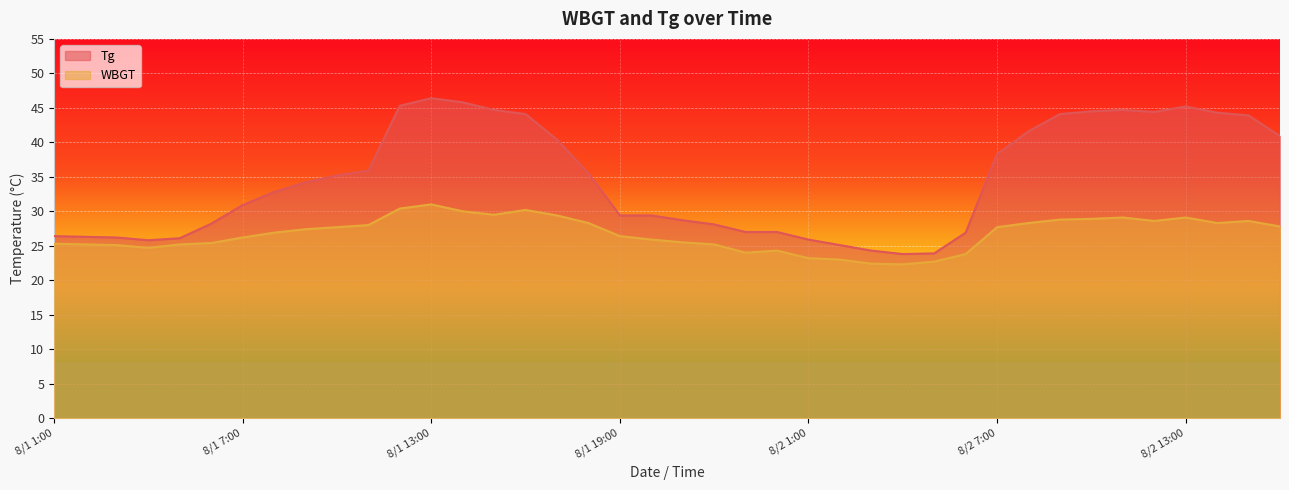

Which series has the largest total across all categories?

Tg